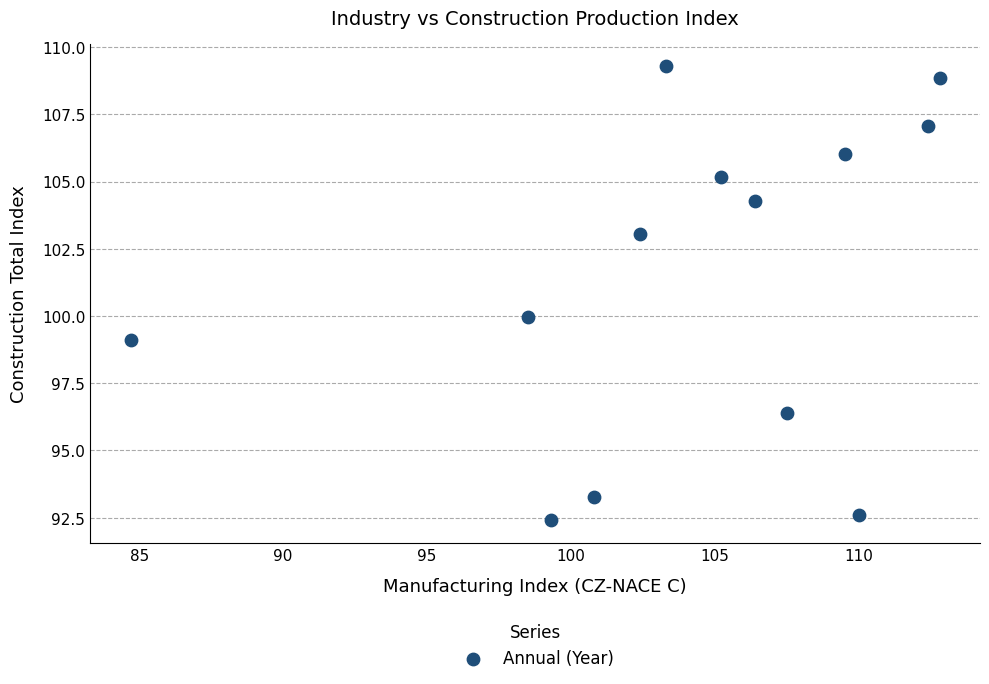

What is the range of X values (max minus min)?

28.1